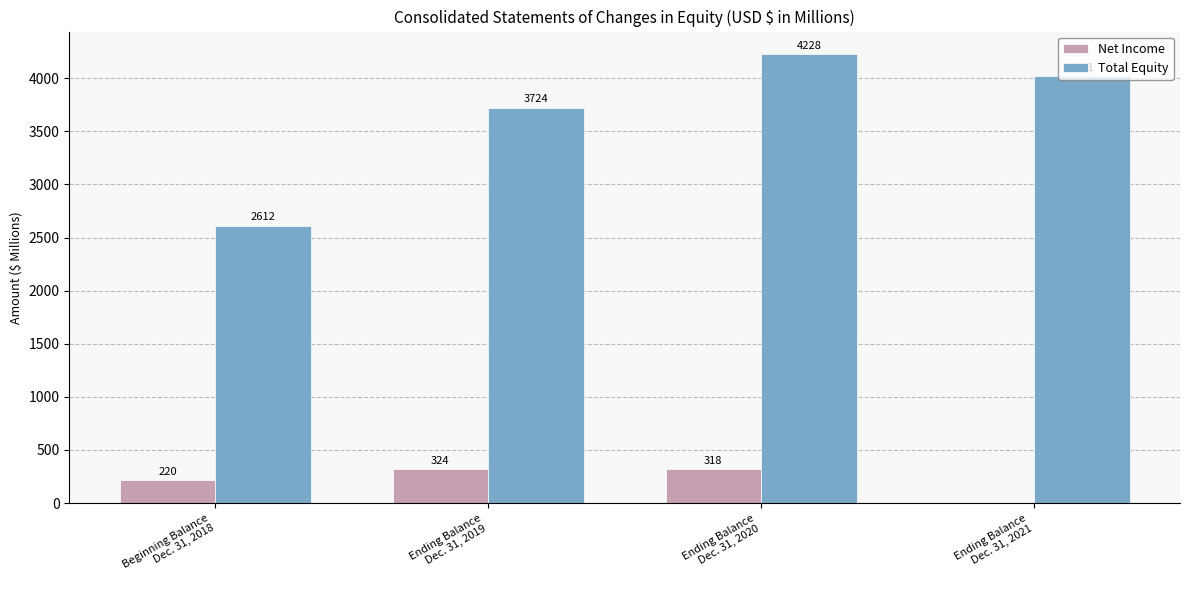

What are all the series names shown in the legend?

Net Income, Total Equity